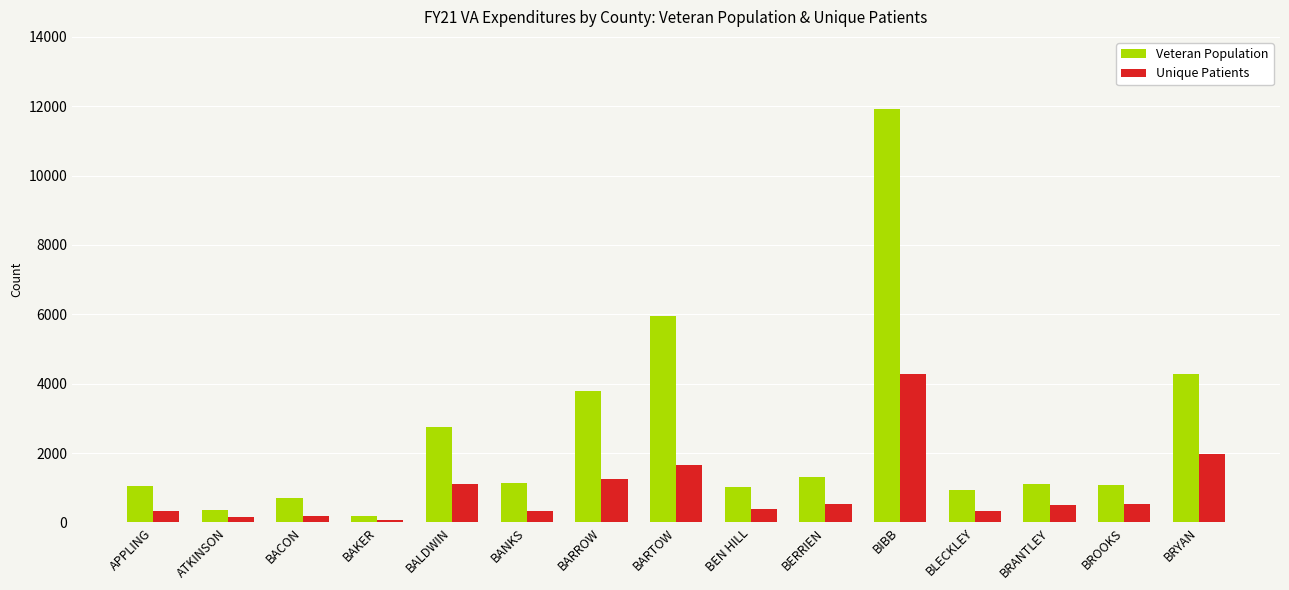

Rank the series by their average value, from lowest to highest.

Unique Patients, Veteran Population